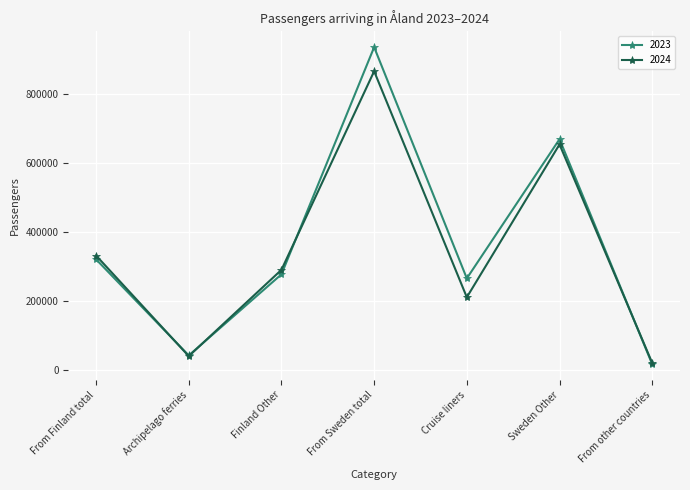

List the series in order of their peak value, highest first.

2023, 2024